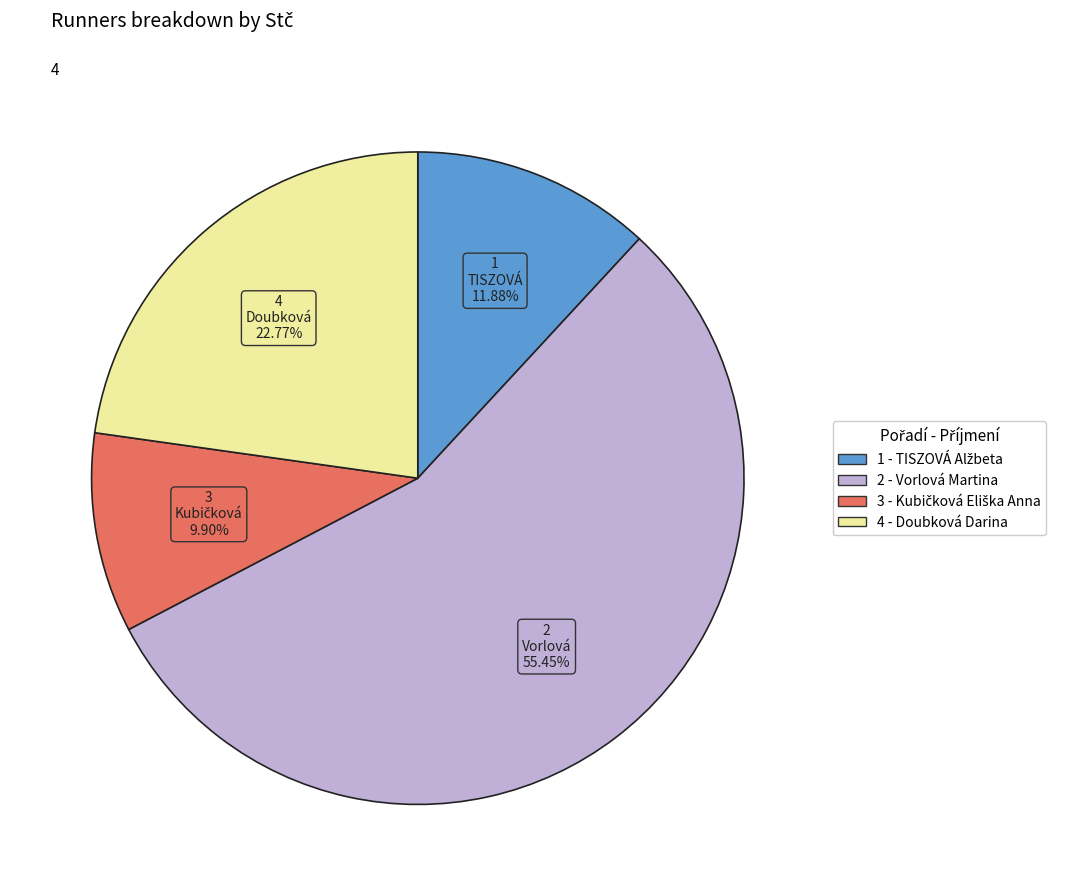

Which category has the biggest portion of the pie?

2 - Vorlová Martina